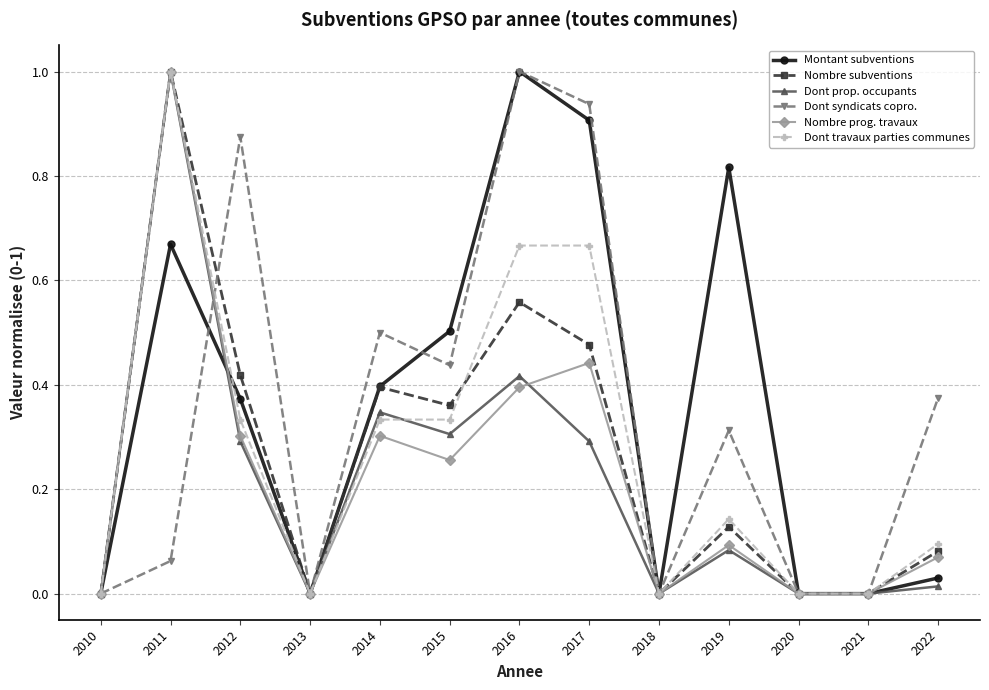

Is it true that Dont prop. occupants equals 0.4 at 2016?

True